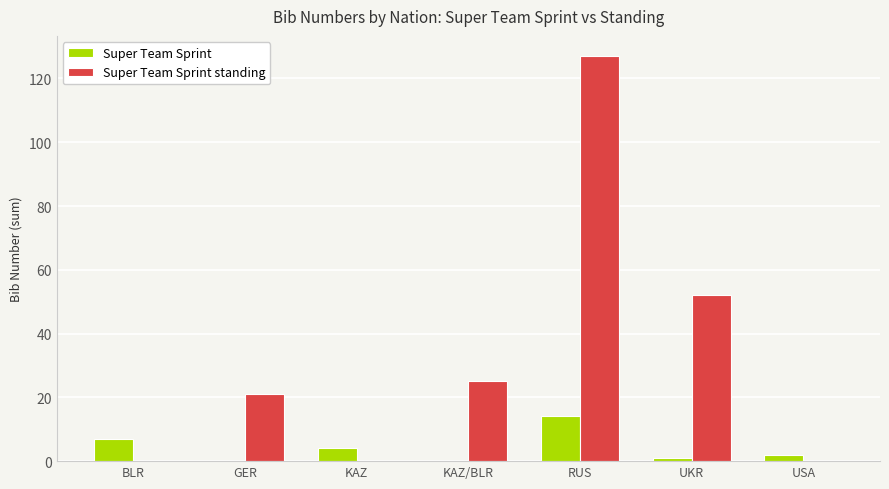

What is the highest value of the Super Team Sprint series?

14